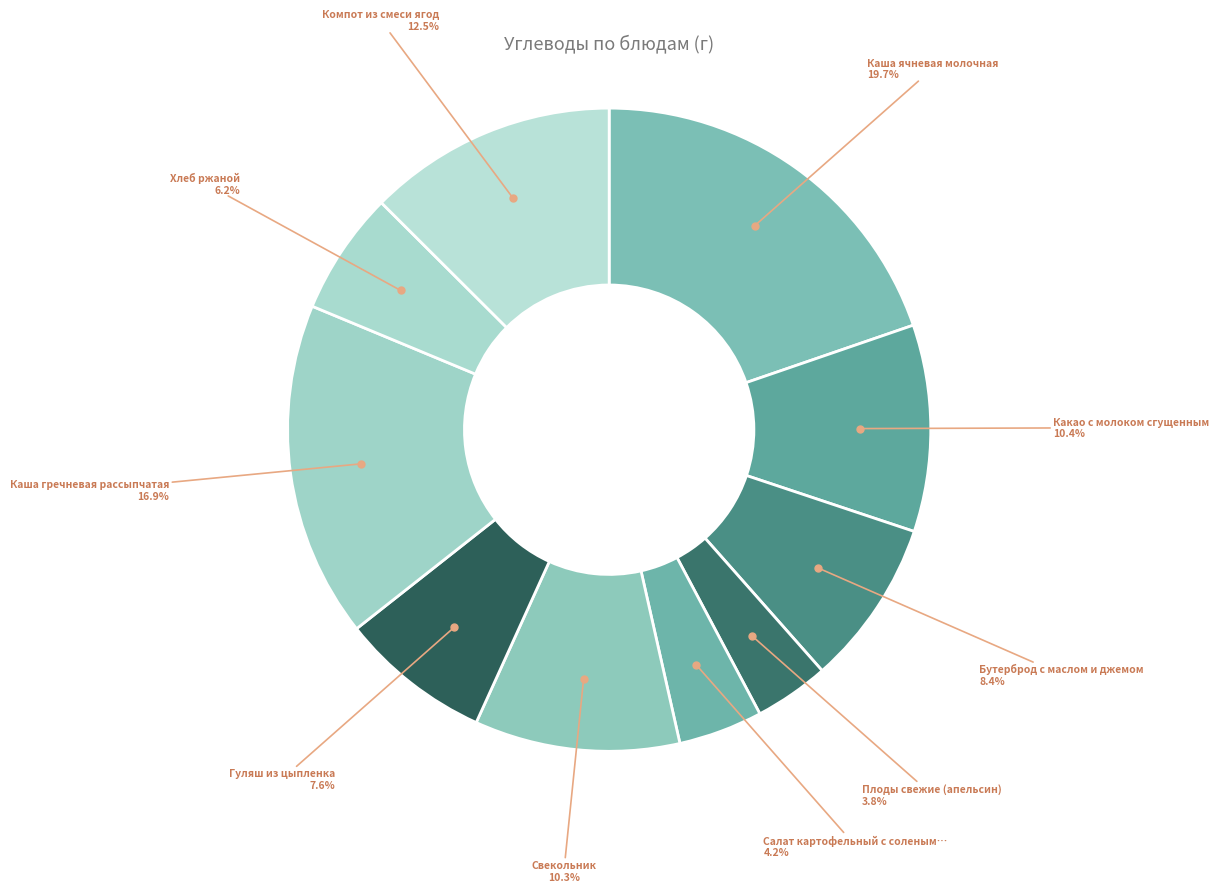

How many segments does this pie chart have?

10